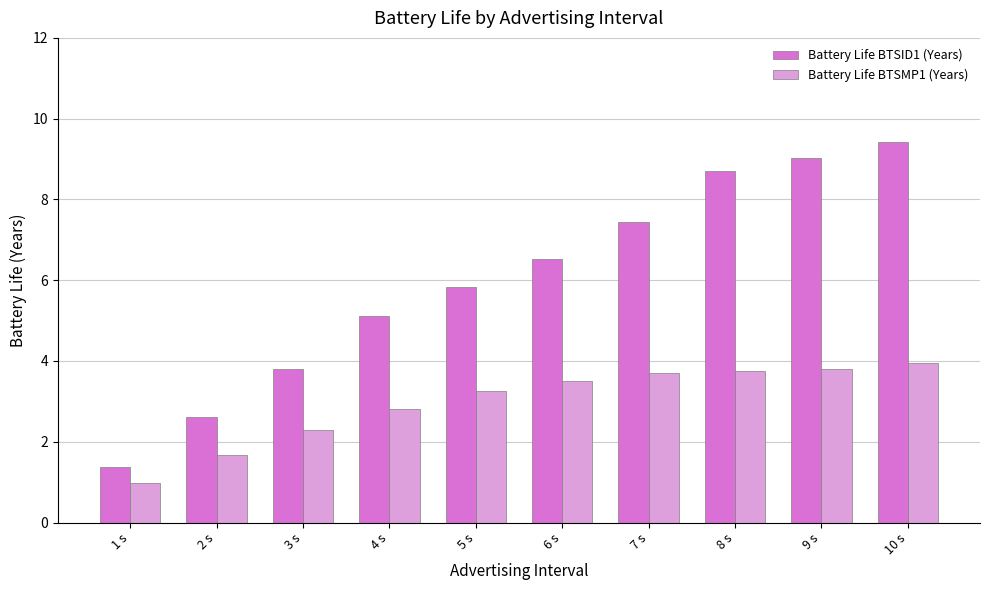

What is the total value across all series at 3 s?

6.1